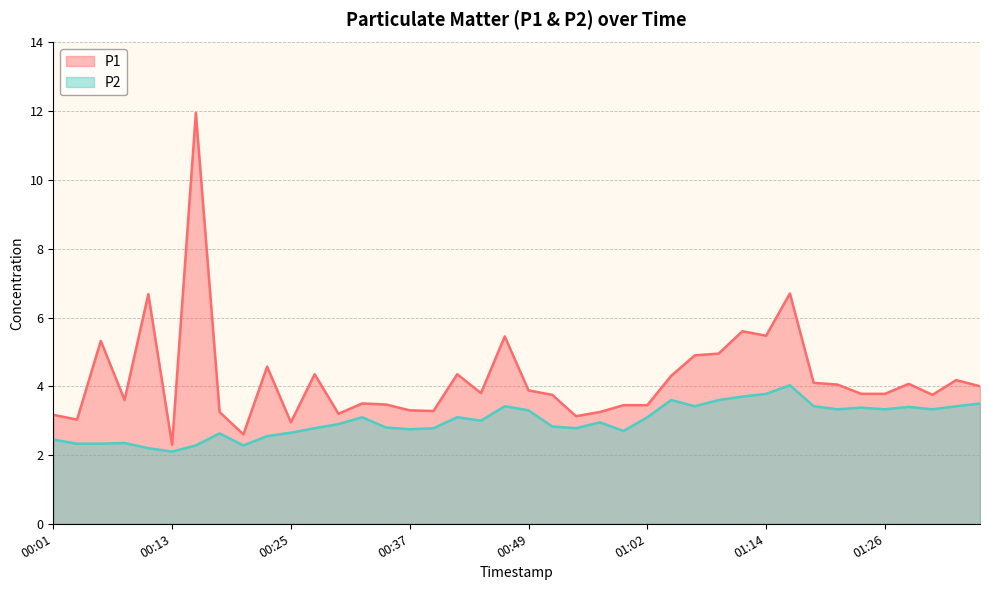

What is the difference between the maximum and minimum values in the P1 series?

9.6